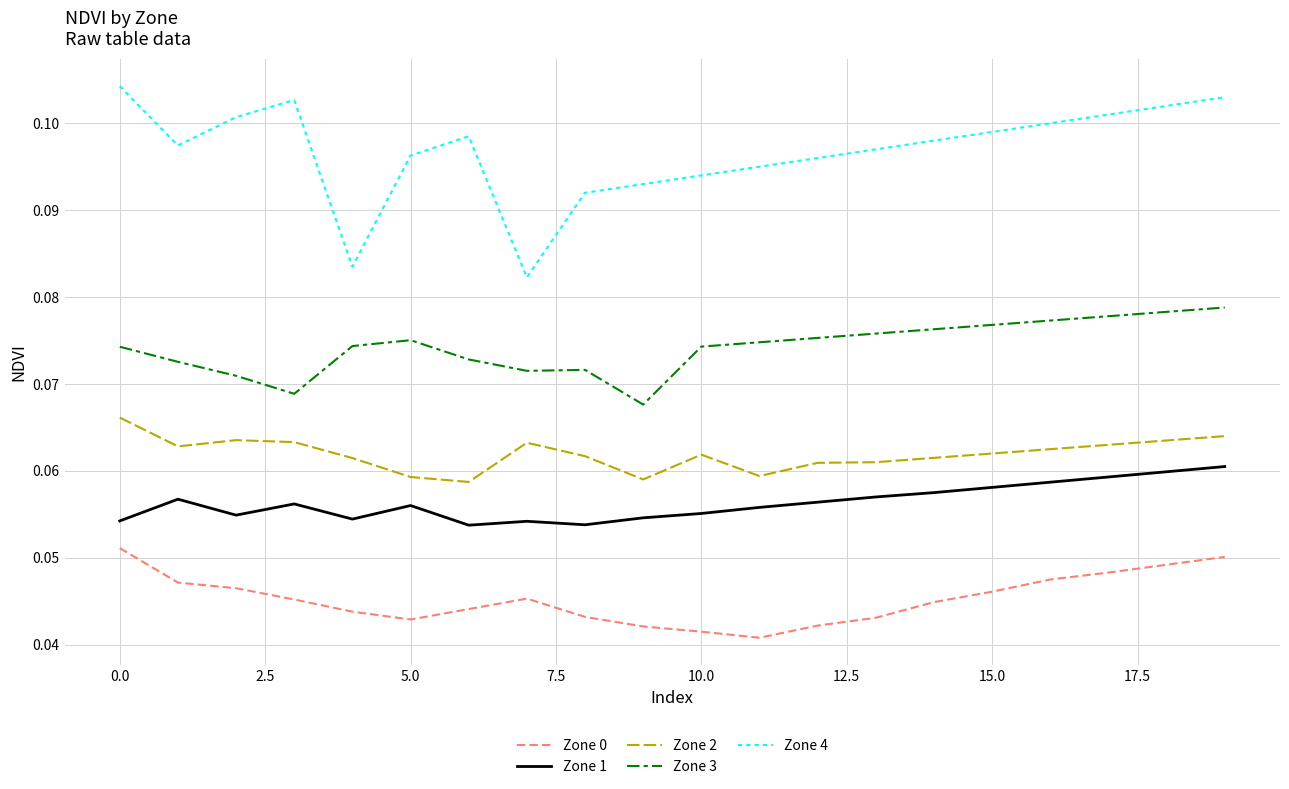

Which series has the largest total across all categories?

Zone 4